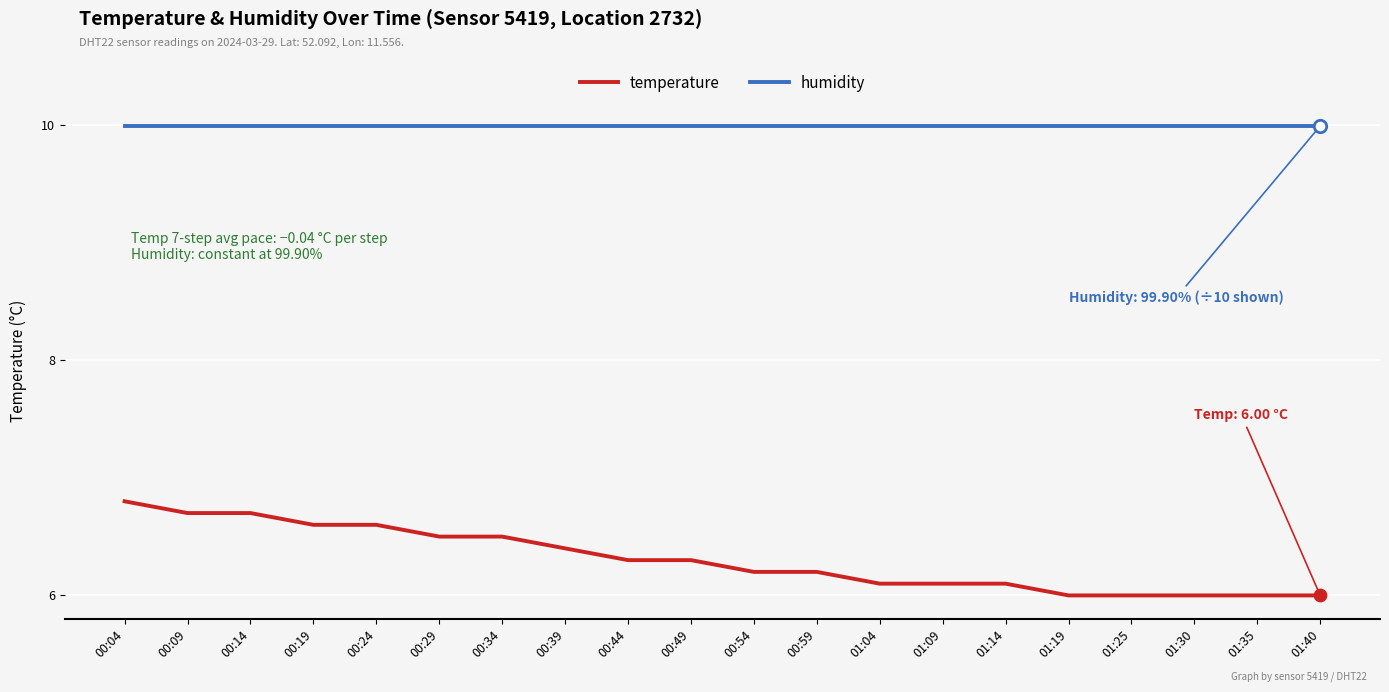

Which series has the widest spread of values?

temperature